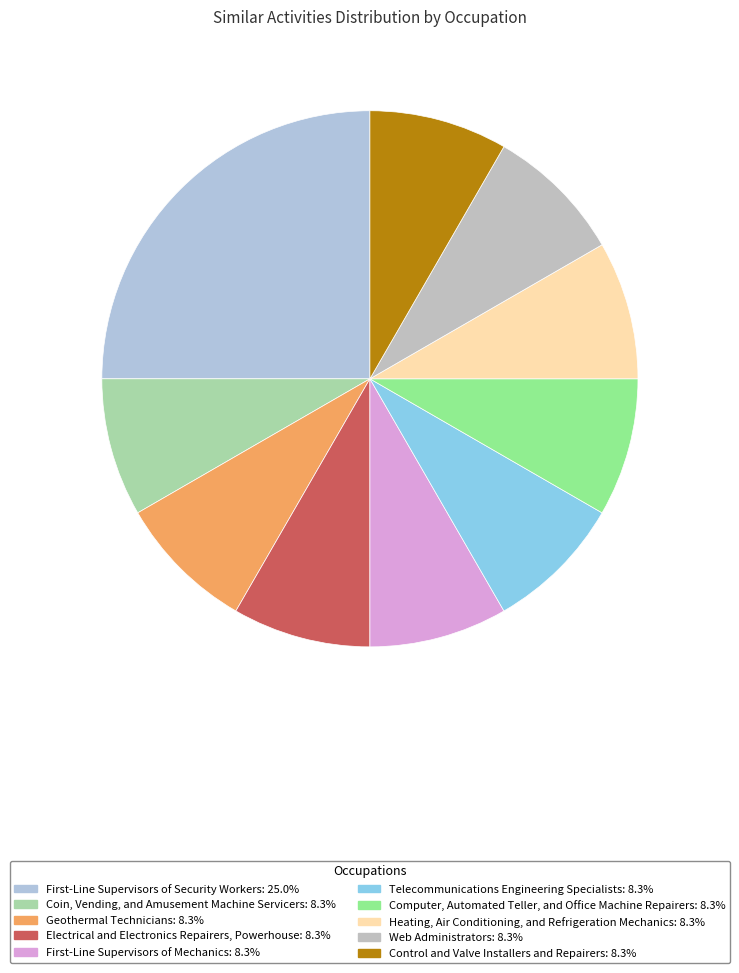

Count the number of slices in the pie.

10